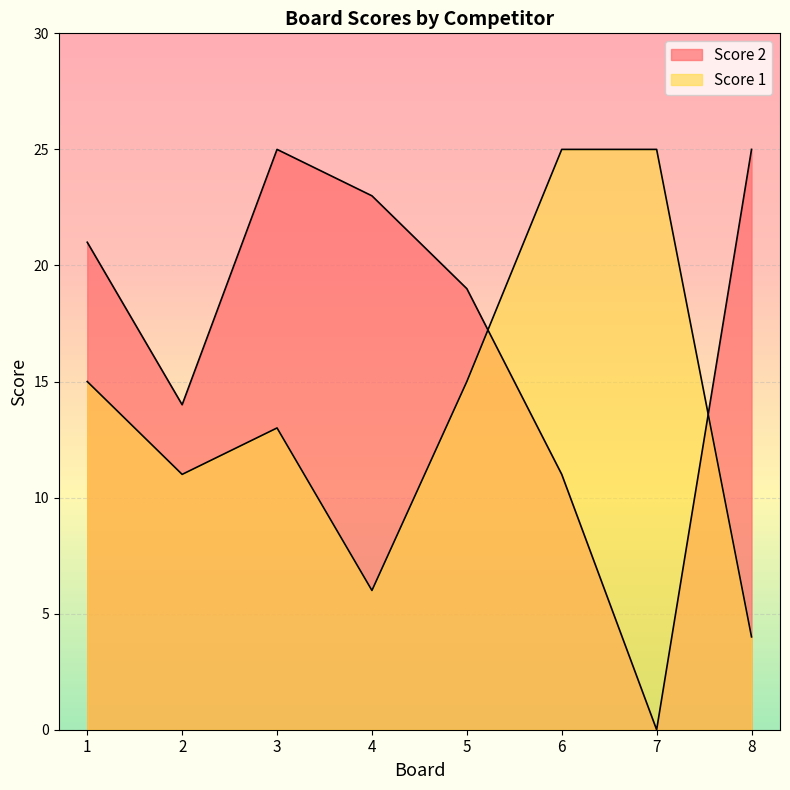

What is the total value across all series at 3?

38